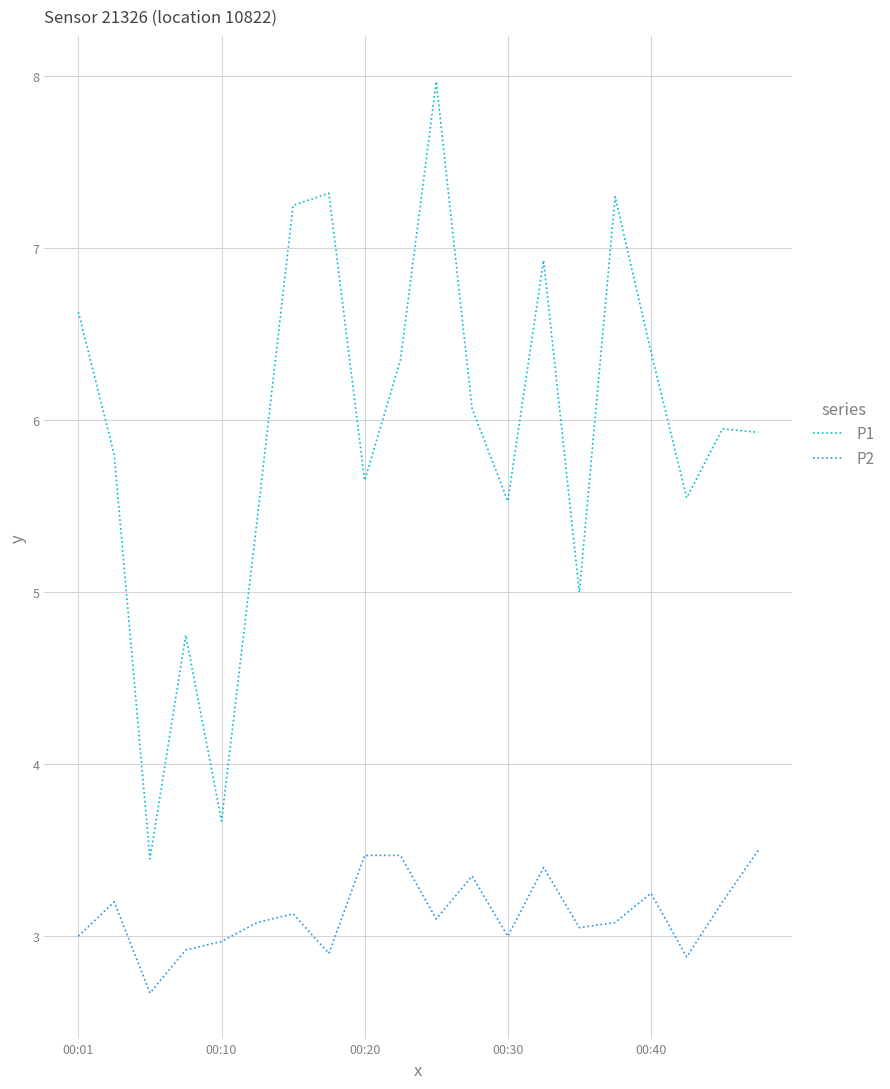

What is the minimum value for P2?

2.7